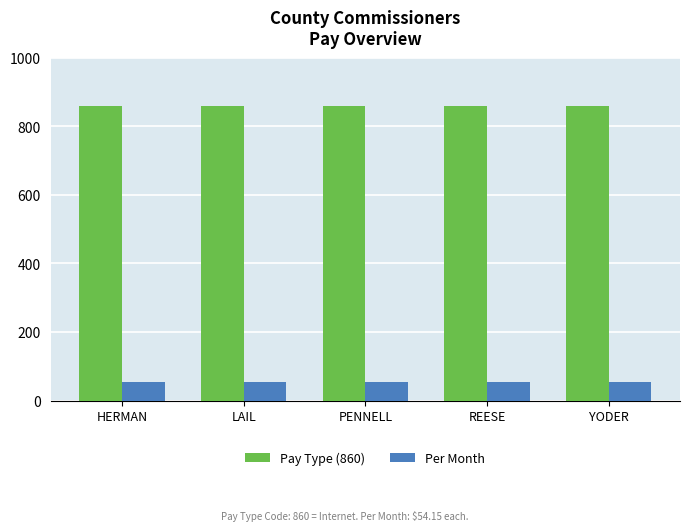

The Per Month series shows 22.4 at REESE. True or false?

False